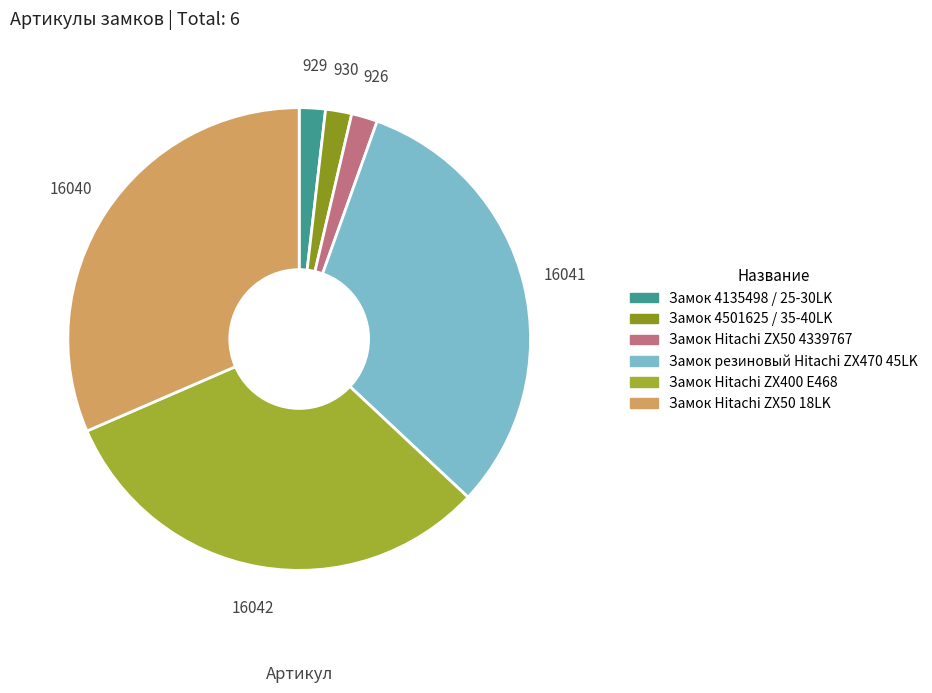

How many segments does this pie chart have?

6